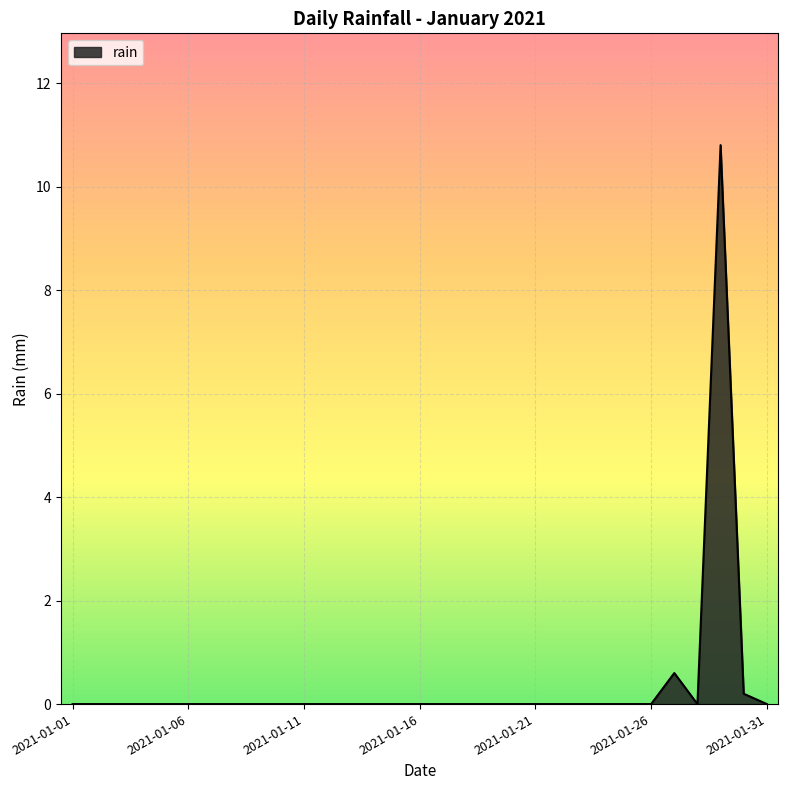

What is the difference between the maximum and minimum values?

10.8